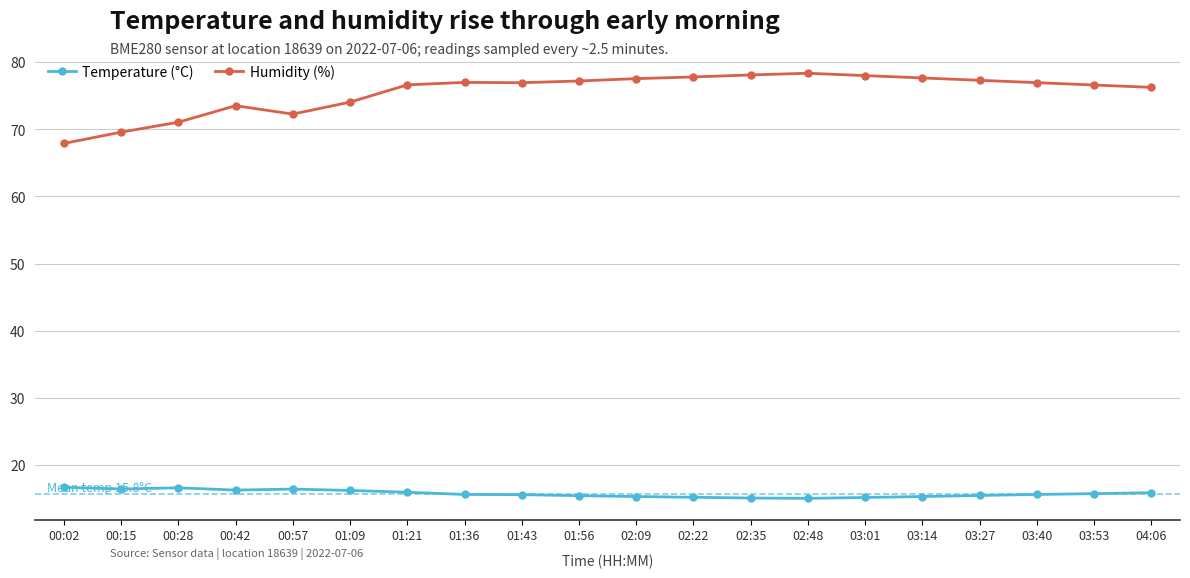

Which series has the largest total across all categories?

Humidity (%)